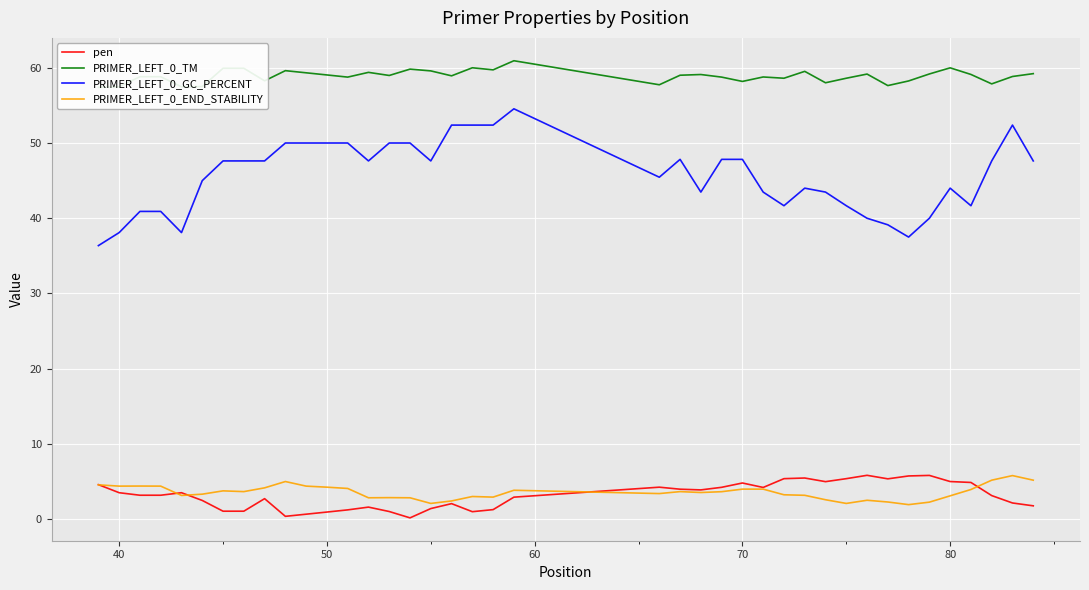

True or false: PRIMER_LEFT_0_END_STABILITY and PRIMER_LEFT_0_GC_PERCENT intersect in this chart.

False